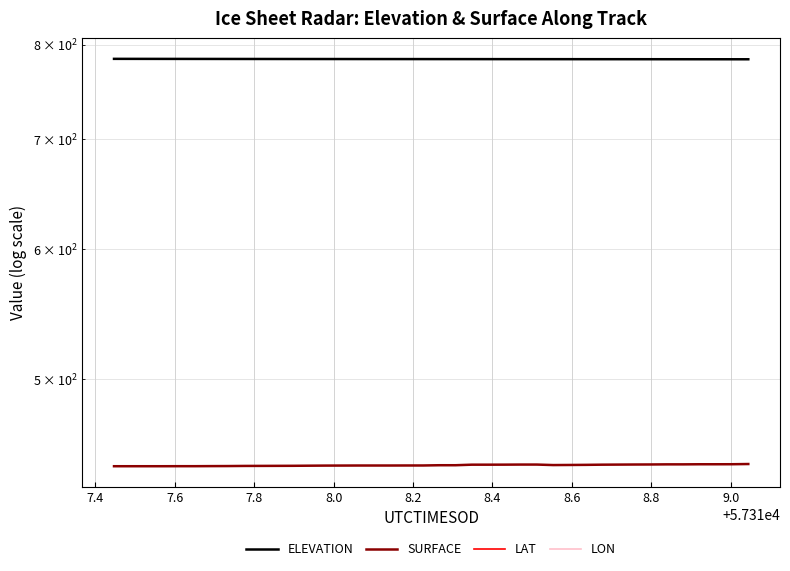

What is the difference between the highest and lowest values at 8.8?

887.2